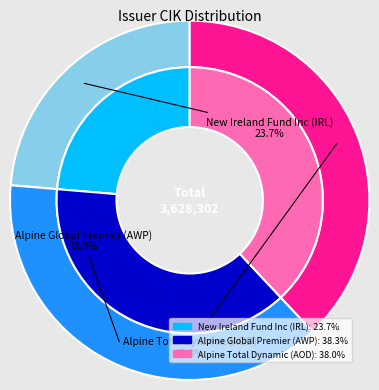

To the nearest percent, what is the difference between the largest and smallest slice percentages?

15%